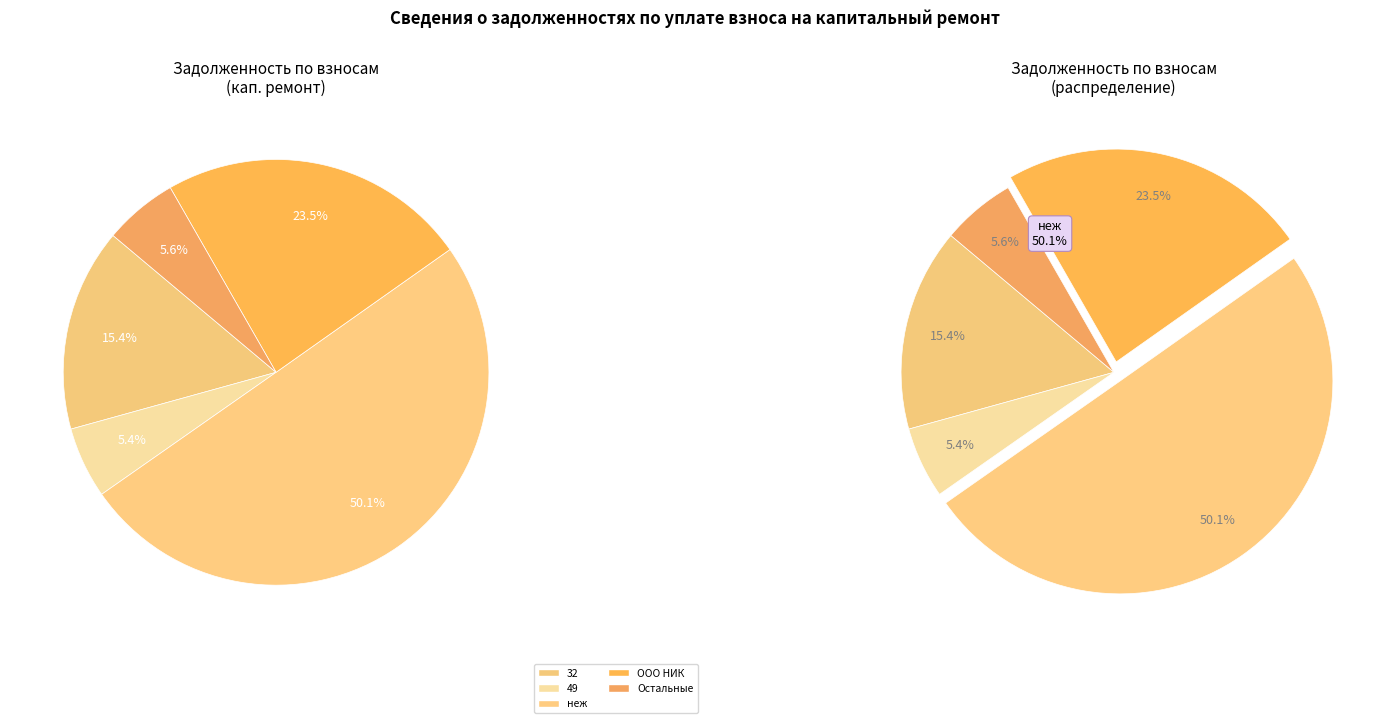

True or false: 36 accounts for 1% of the total.

False